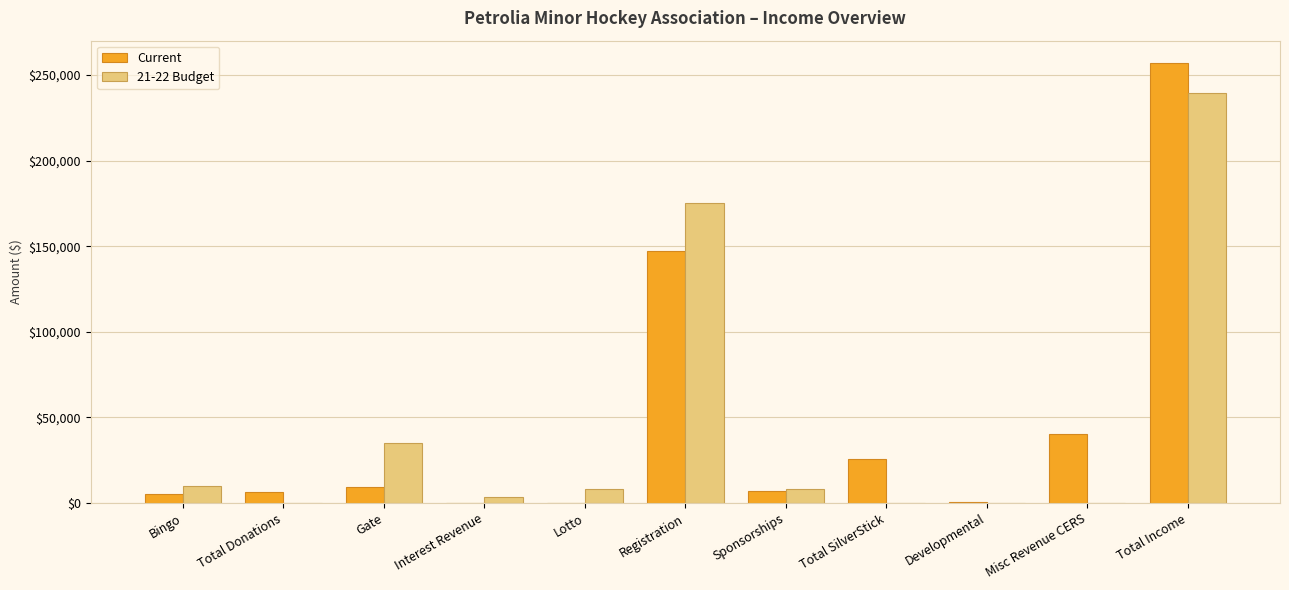

How many groups of bars are there?

11